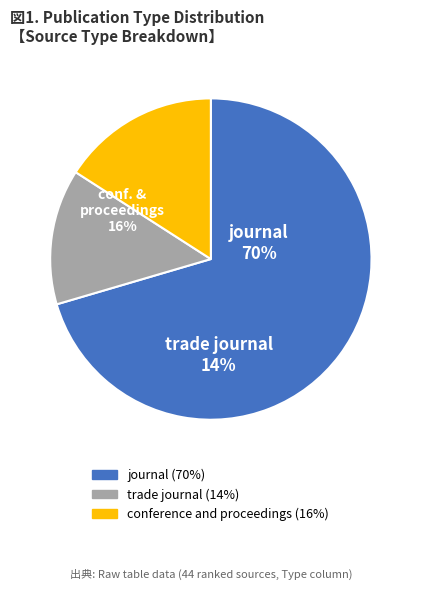

What is the ratio of the value at trade journal to the value at conference and proceedings?

0.9